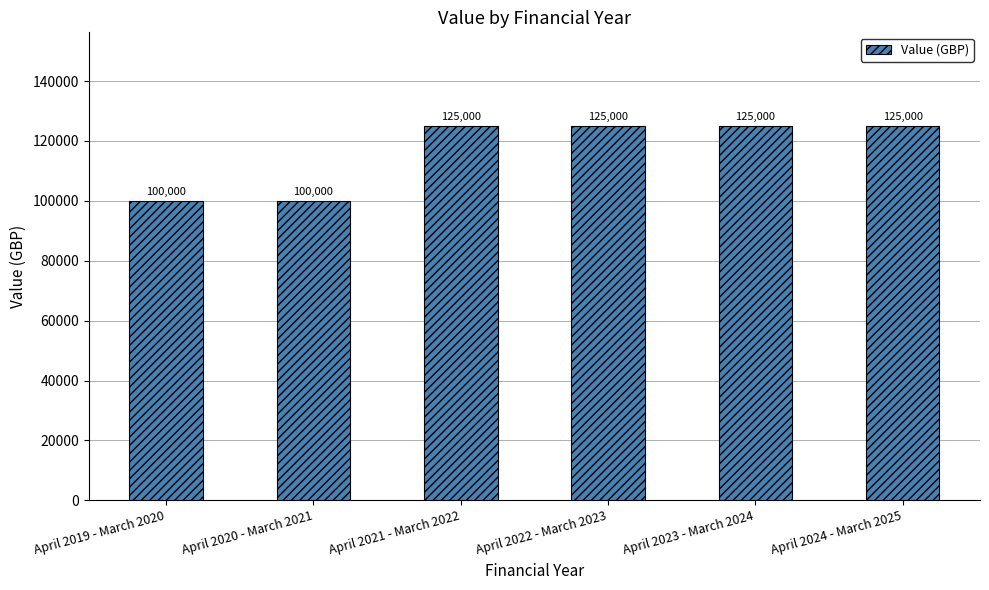

The chart shows a value of 125000 at April 2024 - March 2025. True or false?

True